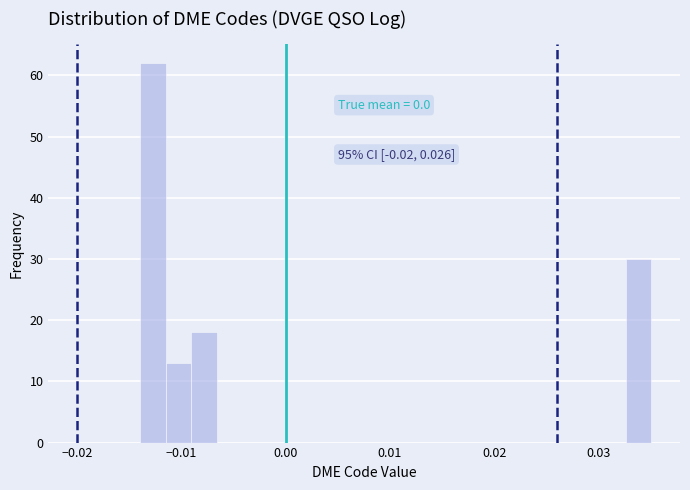

Read against the x-axis, roughly where is the centre of the tallest bar?

-0.013